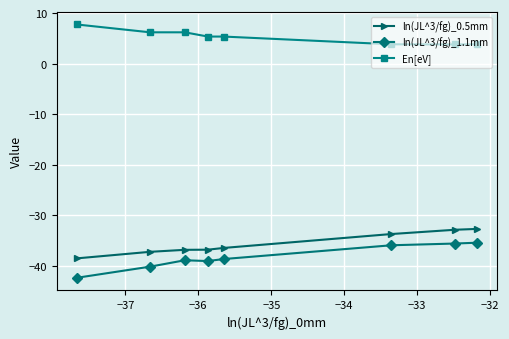

What is the lowest value of the ln(JL^3/fg)_0.5mm series?

-38.5